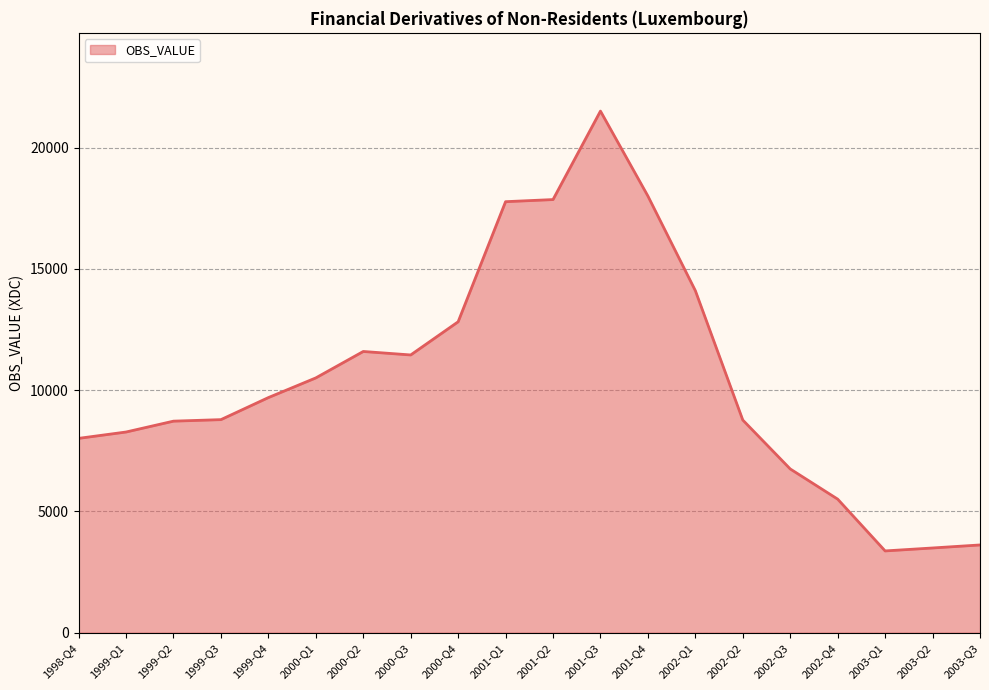

What is the minimum value shown in the chart?

3372.2